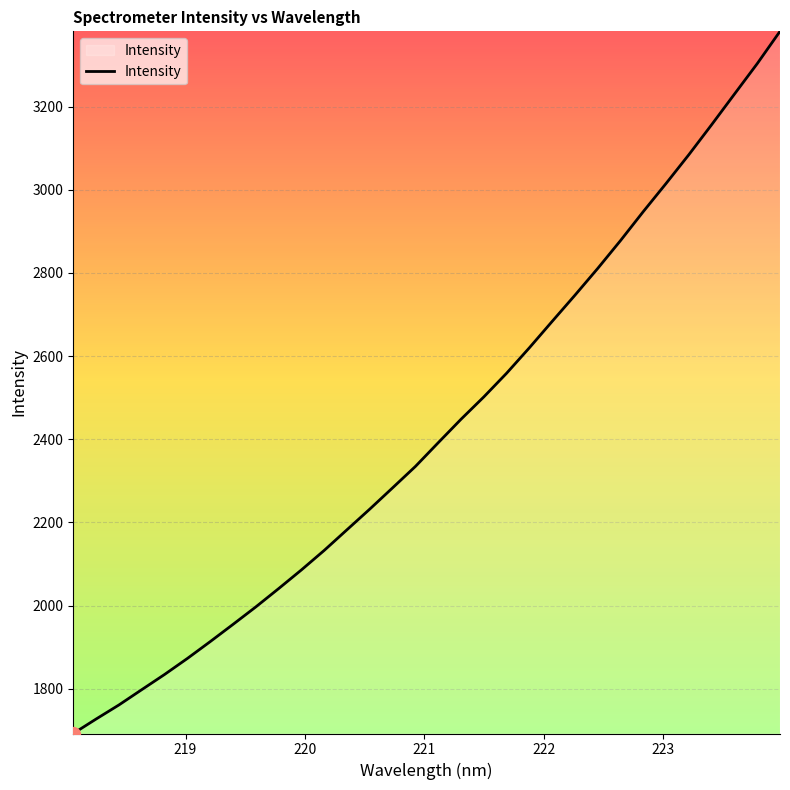

What is the minimum value shown in the chart?

1692.6